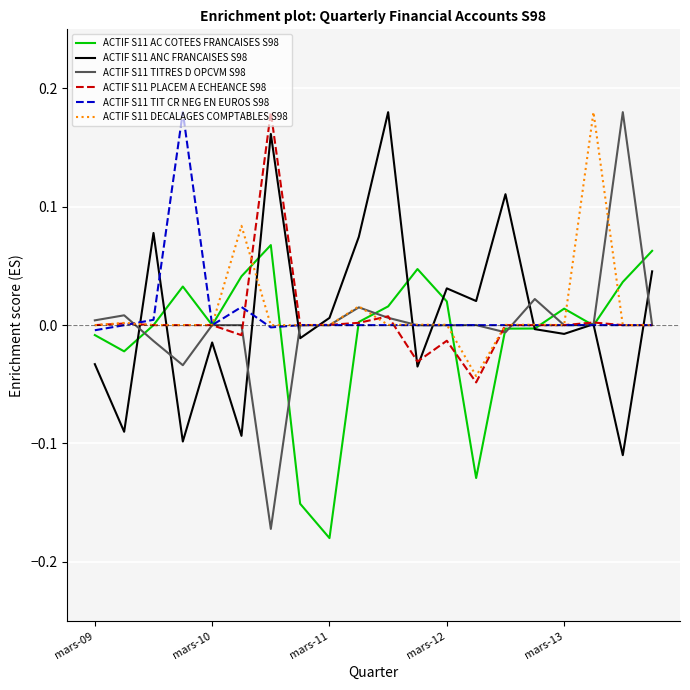

Which series has the largest range (max minus min)?

ACTIF S11 TITRES D OPCVM S98